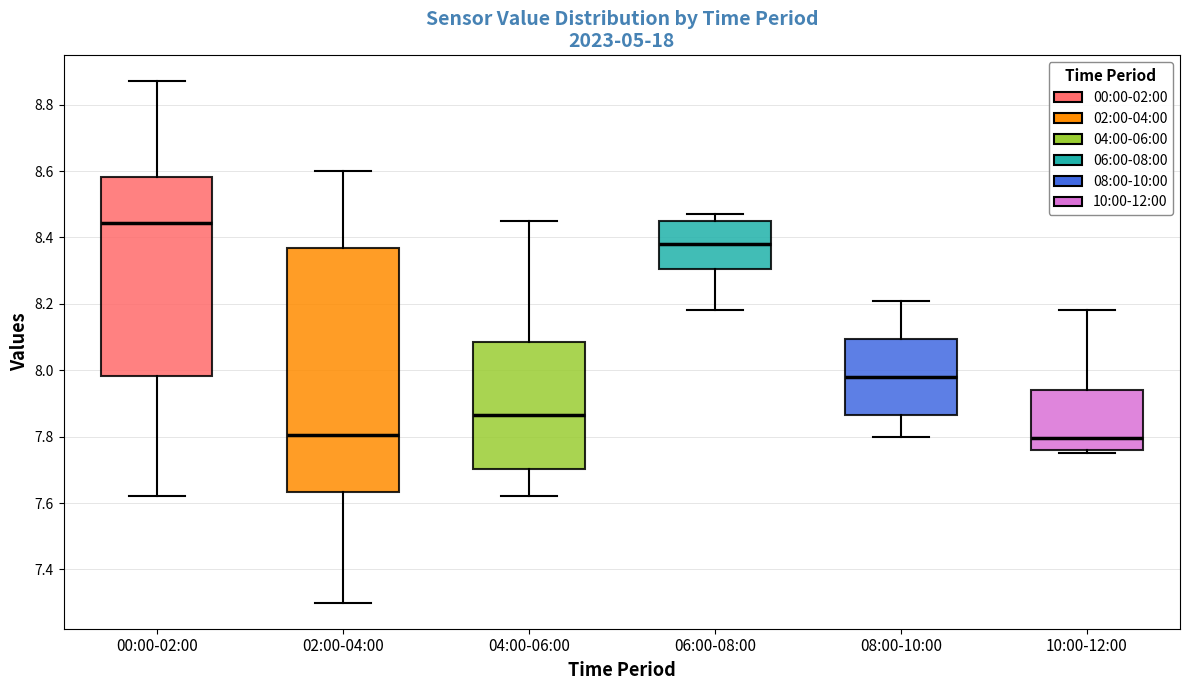

Comparing the boxes themselves (not the whiskers), which one is the tallest?

02:00-04:00